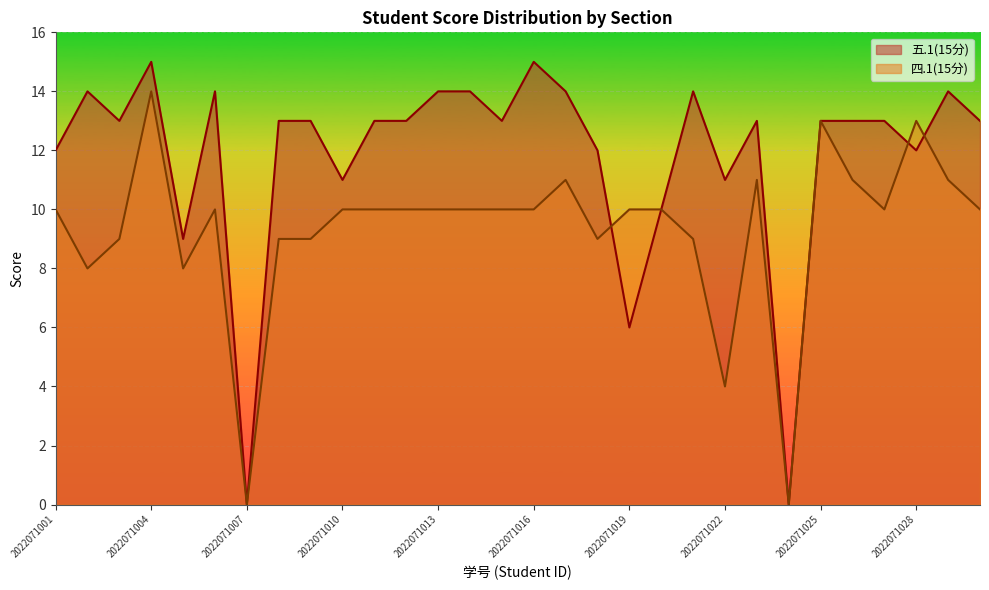

How many lines are shown in the chart?

2